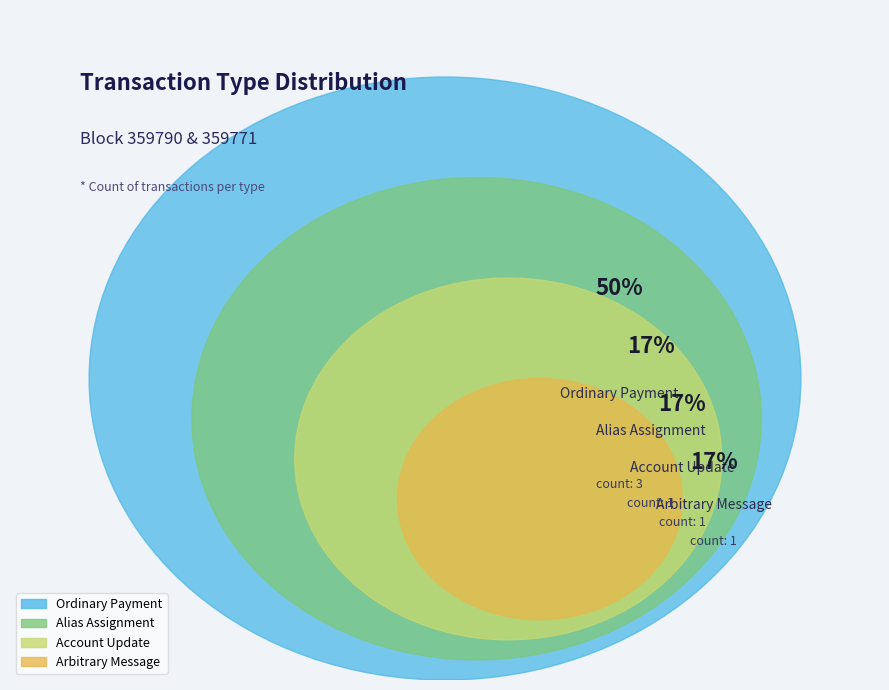

Rank the categories by value from highest to lowest.

Ordinary Payment, Alias Assignment, Account Update, Arbitrary Message